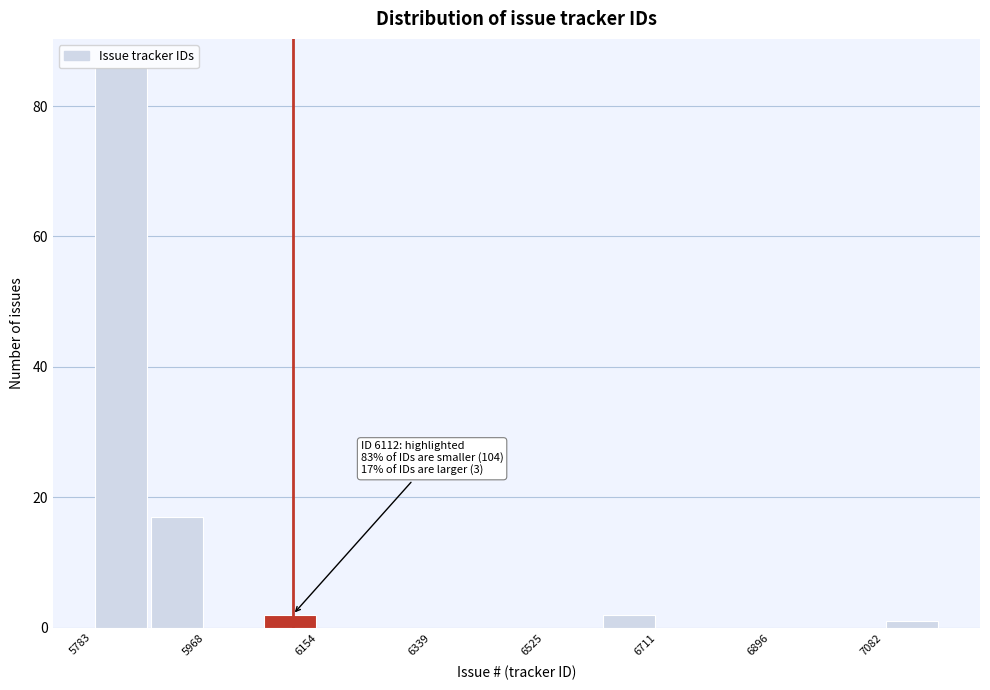

Which range on the x-axis has the tallest bar?

5780 to 5880